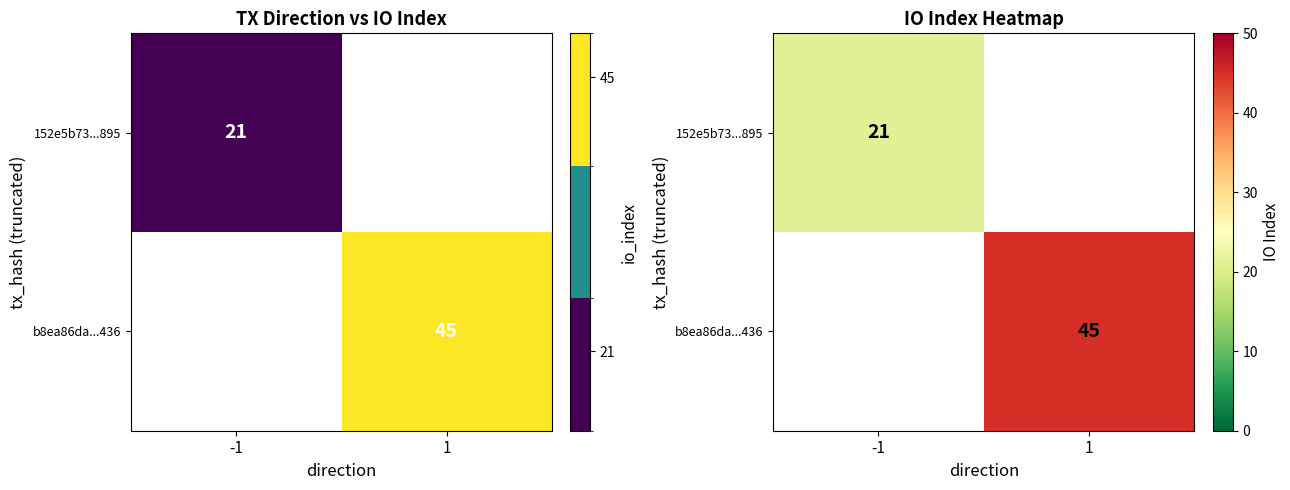

Where is 152e5b73...895 nearest to the value 21?

-1